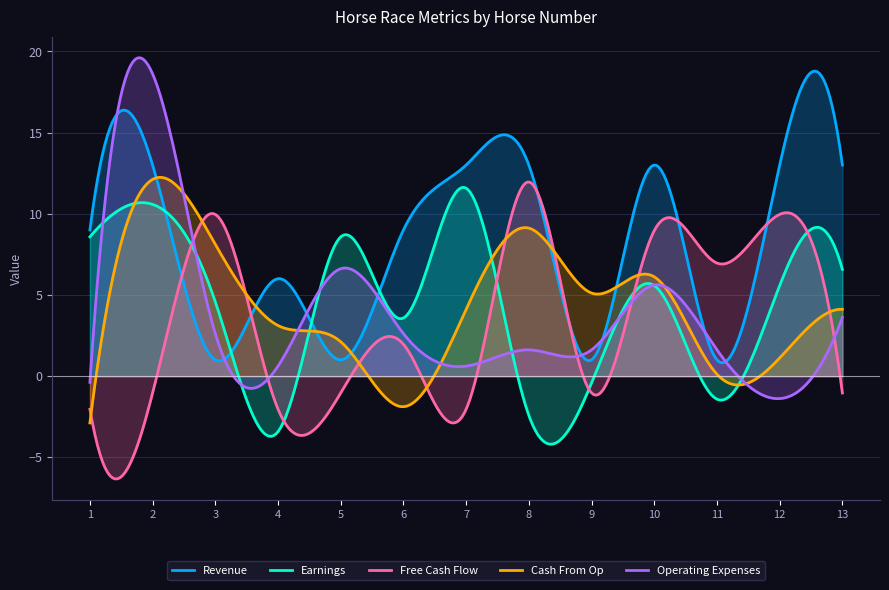

Is it true that Earnings equals 5 at 11?

False